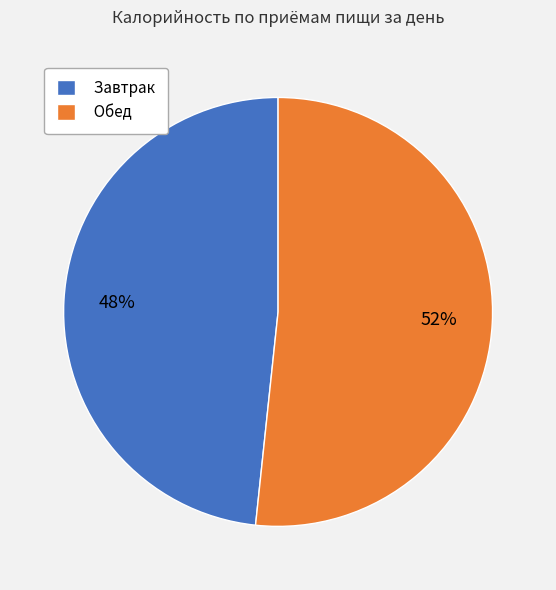

Which slice is the smallest?

Завтрак